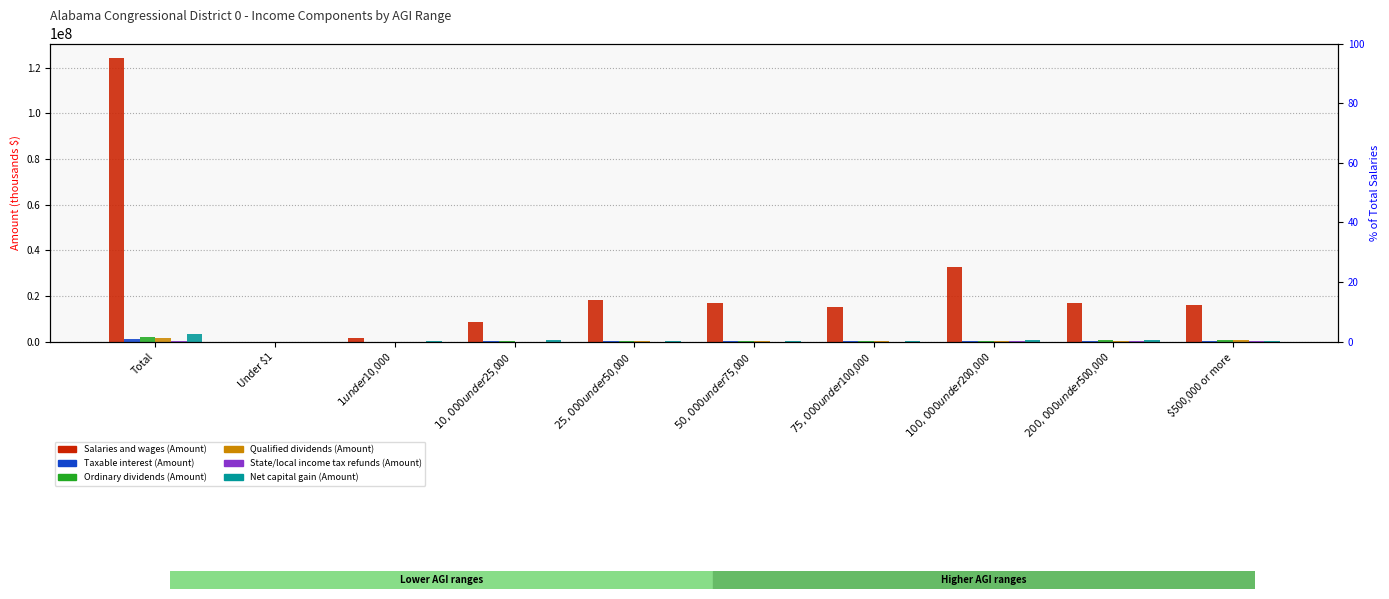

Reading left to right, what are all the values shown in this chart?

Salaries and wages (Amount): Total=124345908	Under $1=0	$1 under $10,000=1393110	$10,000 under $25,000=8670643	$25,000 under $50,000=18061226	$50,000 under $75,000=16796625	$75,000 under $100,000=15113227	$100,000 under $200,000=32719213	$200,000 under $500,000=16902570	$500,000 or more=16238471
Taxable interest (Amount): Total=959997	Under $1=29917	$1 under $10,000=17167	$10,000 under $25,000=44405	$25,000 under $50,000=71632	$50,000 under $75,000=74924	$75,000 under $100,000=75430	$100,000 under $200,000=188142	$200,000 under $500,000=158043	$500,000 or more=300337
Ordinary dividends (Amount): Total=2157491	Under $1=27503	$1 under $10,000=20416	$10,000 under $25,000=48420	$25,000 under $50,000=93153	$50,000 under $75,000=128038	$75,000 under $100,000=141884	$100,000 under $200,000=451678	$200,000 under $500,000=490099	$500,000 or more=756300
Qualified dividends (Amount): Total=1671089	Under $1=19002	$1 under $10,000=13742	$10,000 under $25,000=32328	$25,000 under $50,000=64473	$50,000 under $75,000=90292	$75,000 under $100,000=102206	$100,000 under $200,000=341468	$200,000 under $500,000=390815	$500,000 or more=616763
State/local income tax refunds (Amount): Total=382178	Under $1=1879	$1 under $10,000=1111	$10,000 under $25,000=4284	$25,000 under $50,000=20752	$50,000 under $75,000=33090	$75,000 under $100,000=36306	$100,000 under $200,000=113654	$200,000 under $500,000=69868	$500,000 or more=101234
Net capital gain (Amount): Total=3214453	Under $1=0	$1 under $10,000=114618	$10,000 under $25,000=590282	$25,000 under $50,000=265354	$50,000 under $75,000=271529	$75,000 under $100,000=261883	$100,000 under $200,000=691137	$200,000 under $500,000=763625	$500,000 or more=423057